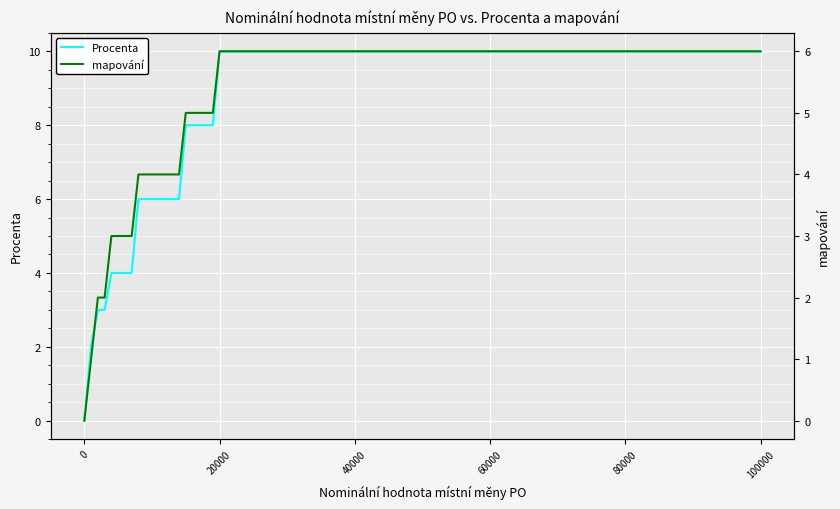

Is the value of mapování at 35 greater than the value of Procenta at 0?

Yes